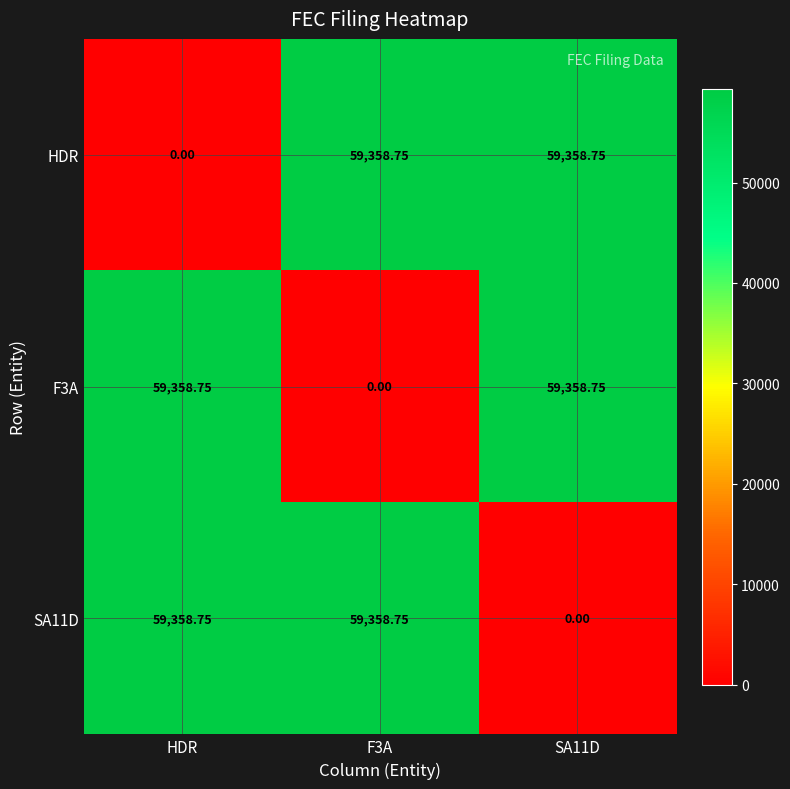

Where does the SA11D series first go above 59358?

HDR